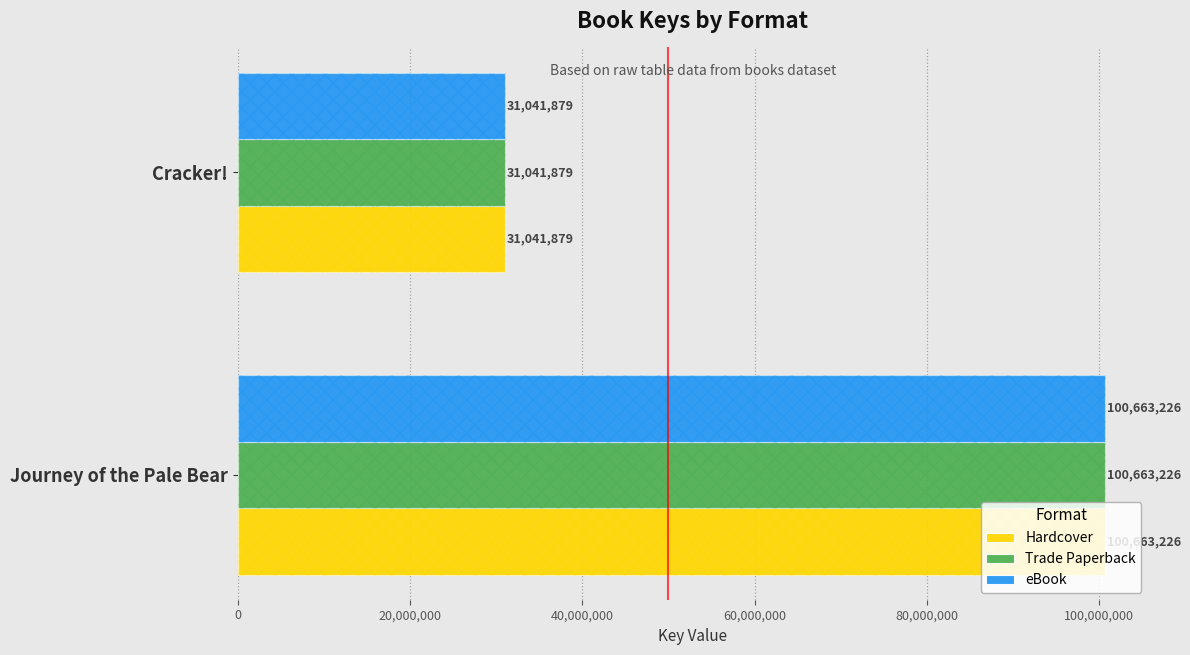

What position from the left is 20,000,000?

2